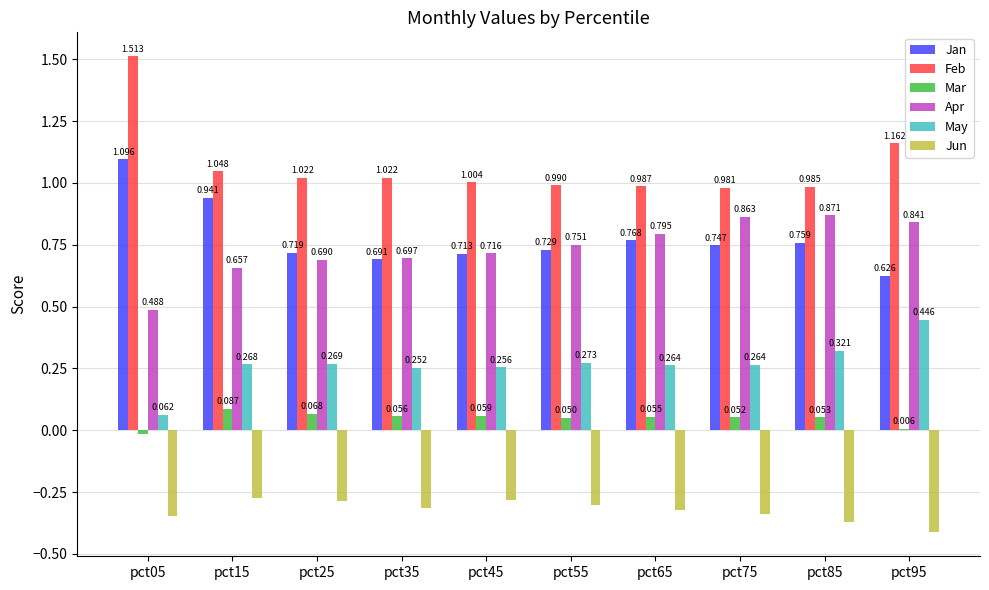

Which series has the largest total across all categories?

Feb